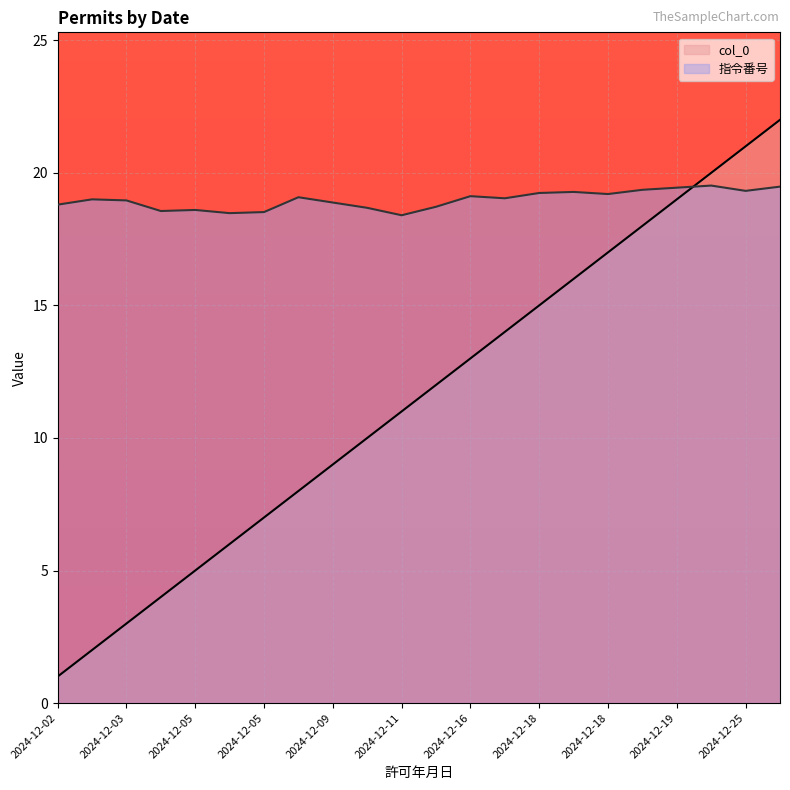

Where is the first local maximum for 指令番号?

2024-12-03